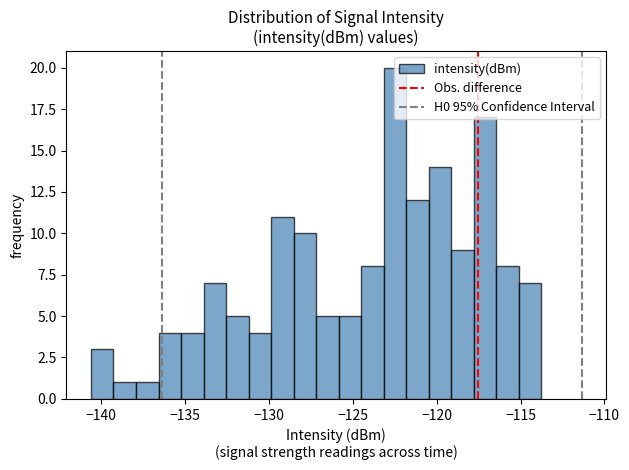

Read against the x-axis, roughly where is the centre of the tallest bar?

-122.5